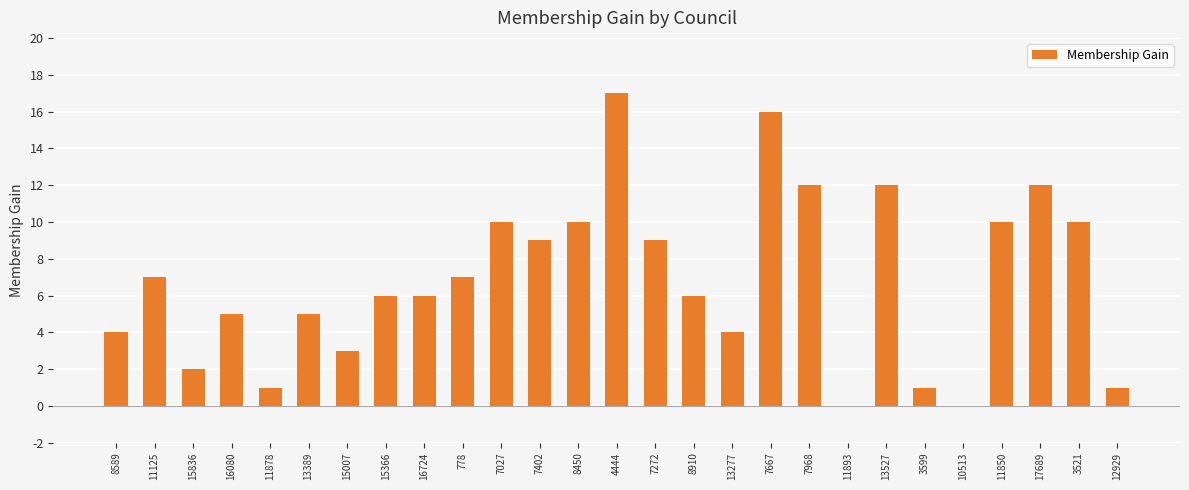

What is the sum of all values?

185